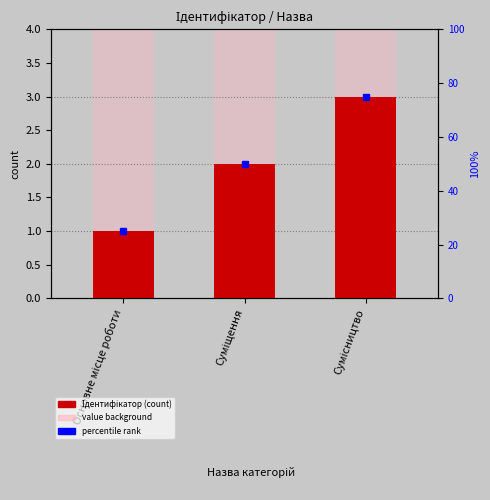

The value at Суміщення is 3. True or false?

False